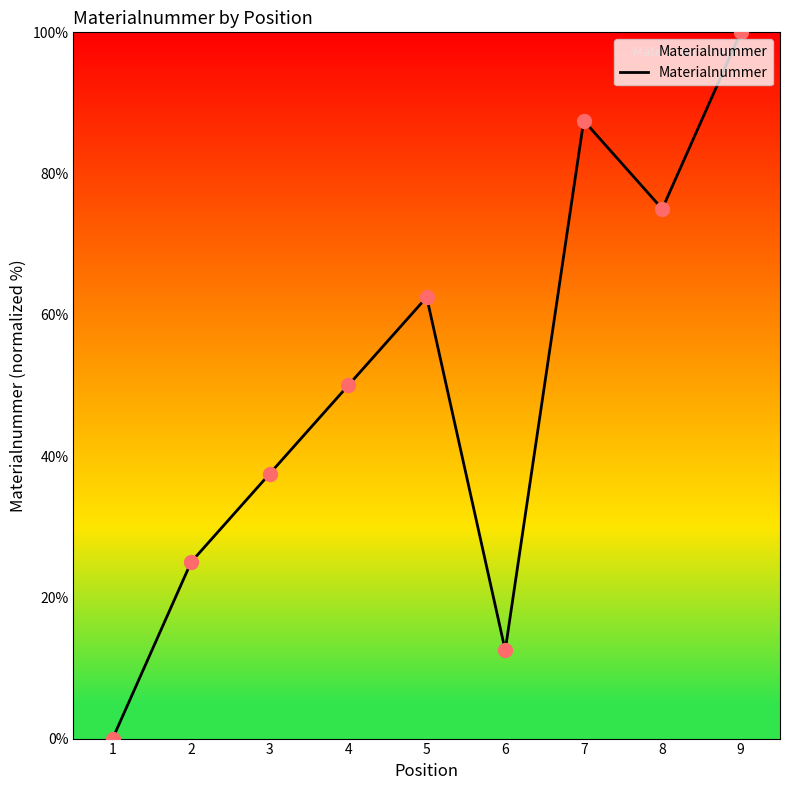

Which has a higher value, 6 or 4?

4